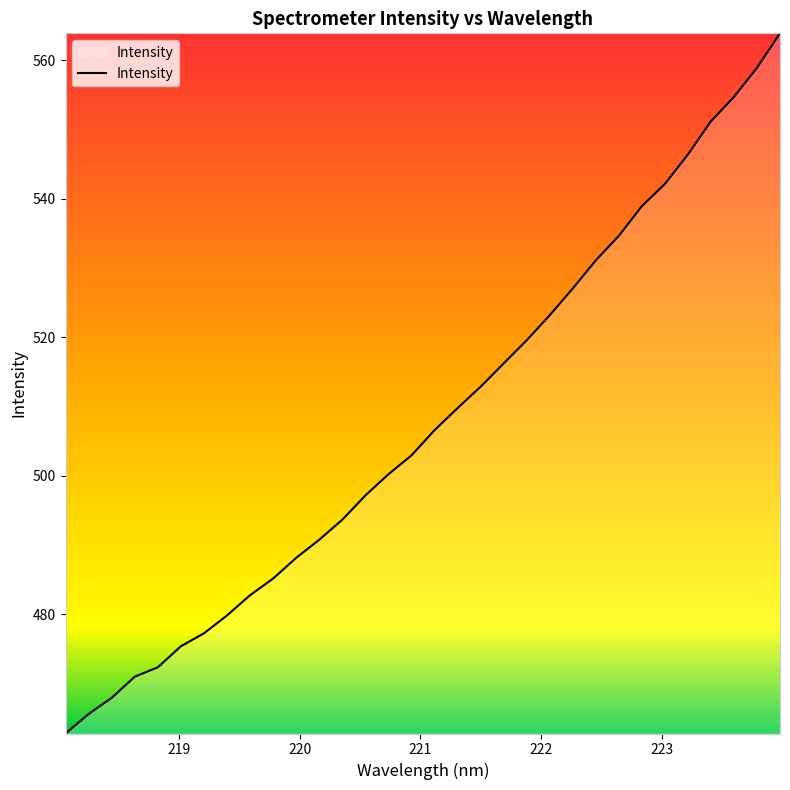

What is the difference between the maximum and minimum values?

101.1